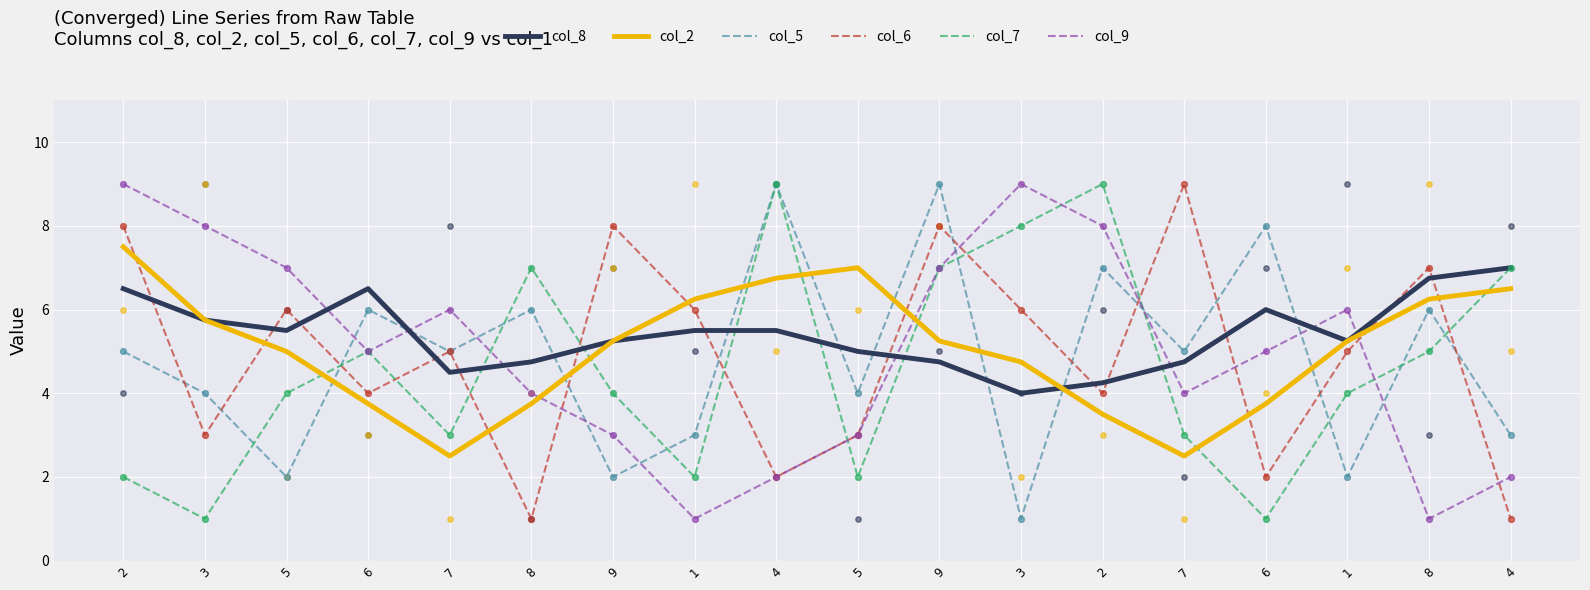

Is the value of col_6 at 8 greater than the value of col_8 at 6?

No